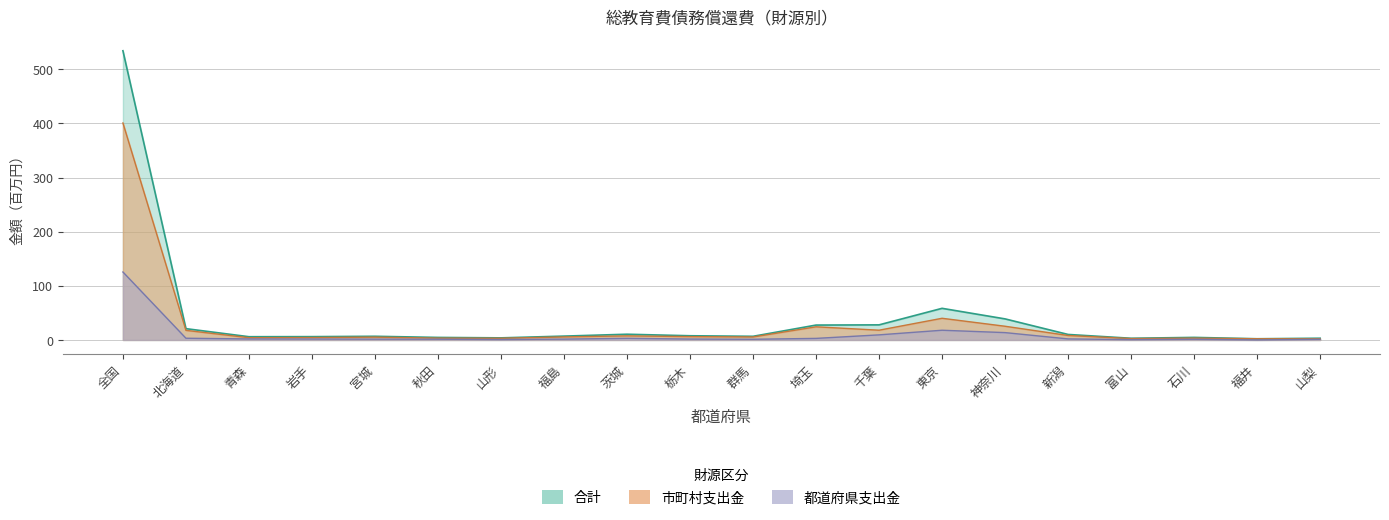

True or false: 合計 has more than 2 interior local peaks.

True